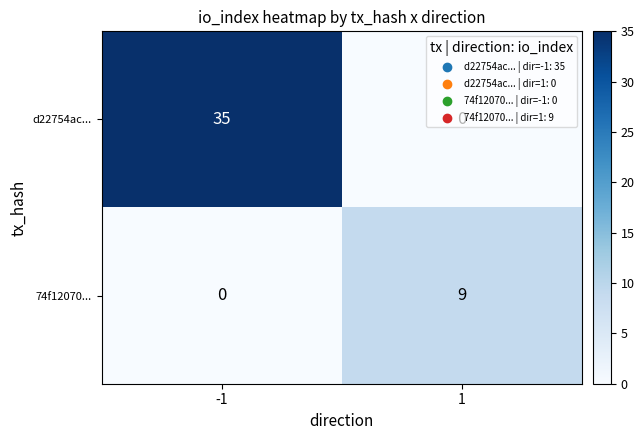

The d22754ac... series shows 13 at 1. True or false?

False